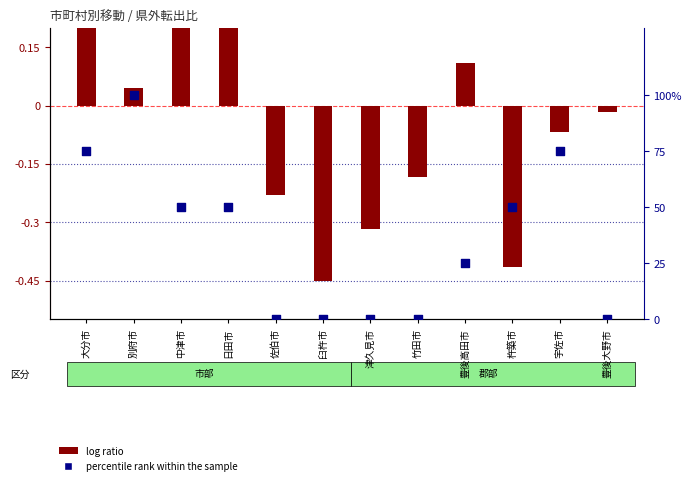

Which series has the largest Y range (max minus min)?

percentile rank within the sample